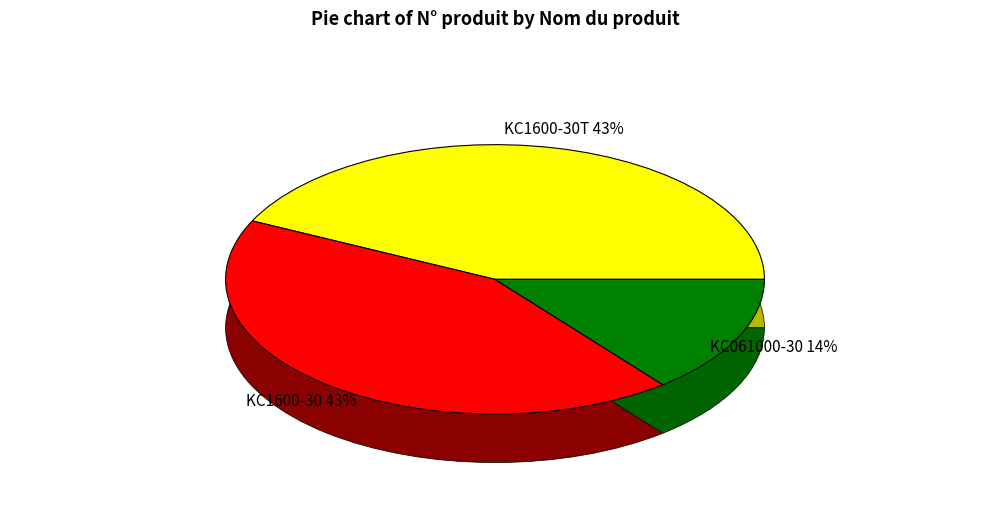

Is it true that KC1600-30 is 43% of the pie?

True